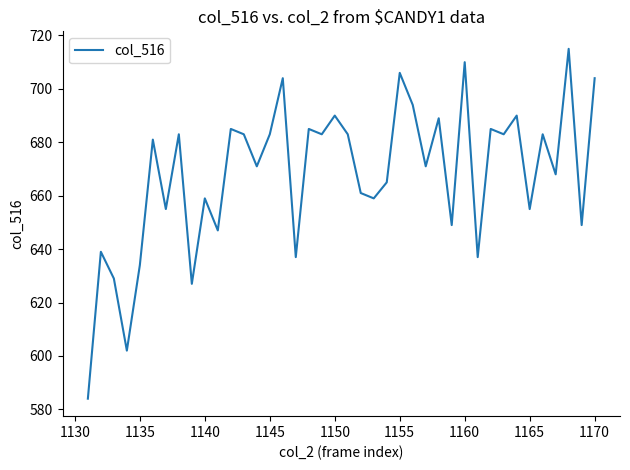

What is the difference between the maximum and minimum values?

131